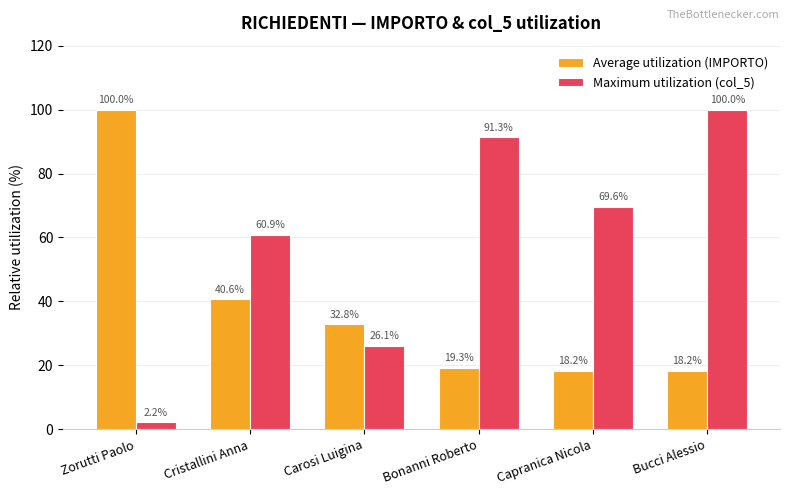

Which series has the largest total across all categories?

Maximum utilization (col_5)